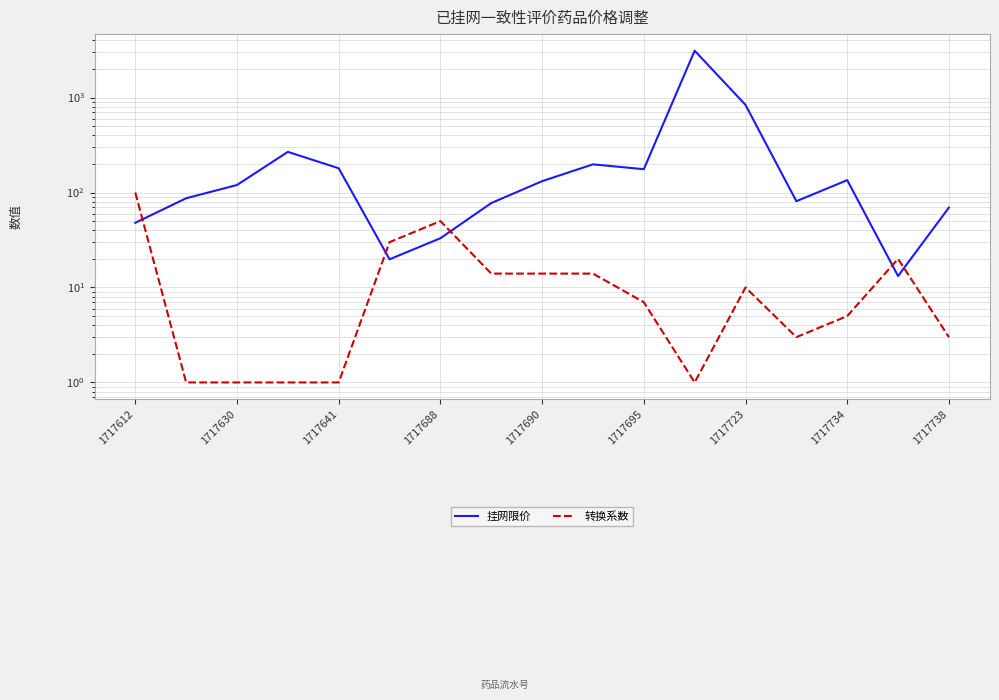

Reading left to right, extract all data points from this chart.

挂网限价: 48.0	87.0	120.0	268.0	180.0	19.8	33.0	77.4	131.6	198.0	176.0	3115.0	837.0	81.0	135.0	13.2	69.4
转换系数: 100.0	1.0	1.0	1.0	1.0	30.0	50.0	14.0	14.0	14.0	7.0	1.0	10.0	3.0	5.0	20.0	3.0